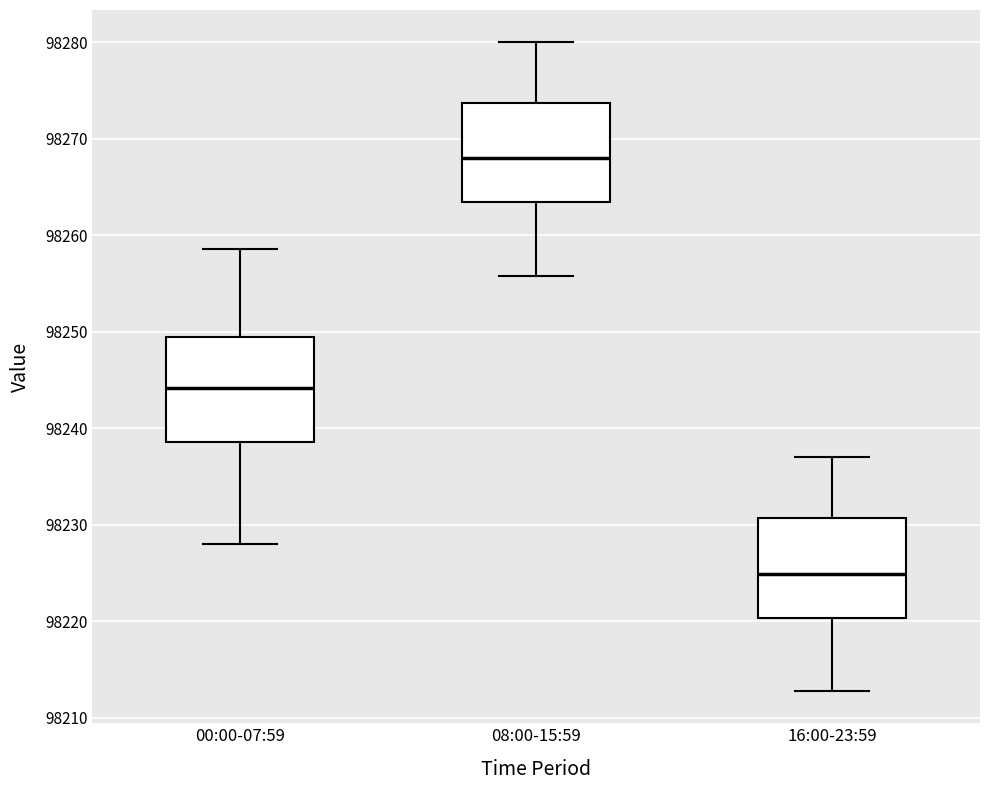

Reading left to right, read every box against the y-axis: the position of its median line, the range the box covers, and the ends of its whiskers. The values are not printed on the chart, so give them approximately, as read against the axis.

00:00-07:59: median 98244, box 98239 to 98250, whiskers 98228 to 98259
08:00-15:59: median 98268, box 98263 to 98274, whiskers 98256 to 98280
16:00-23:59: median 98225, box 98220 to 98231, whiskers 98213 to 98237